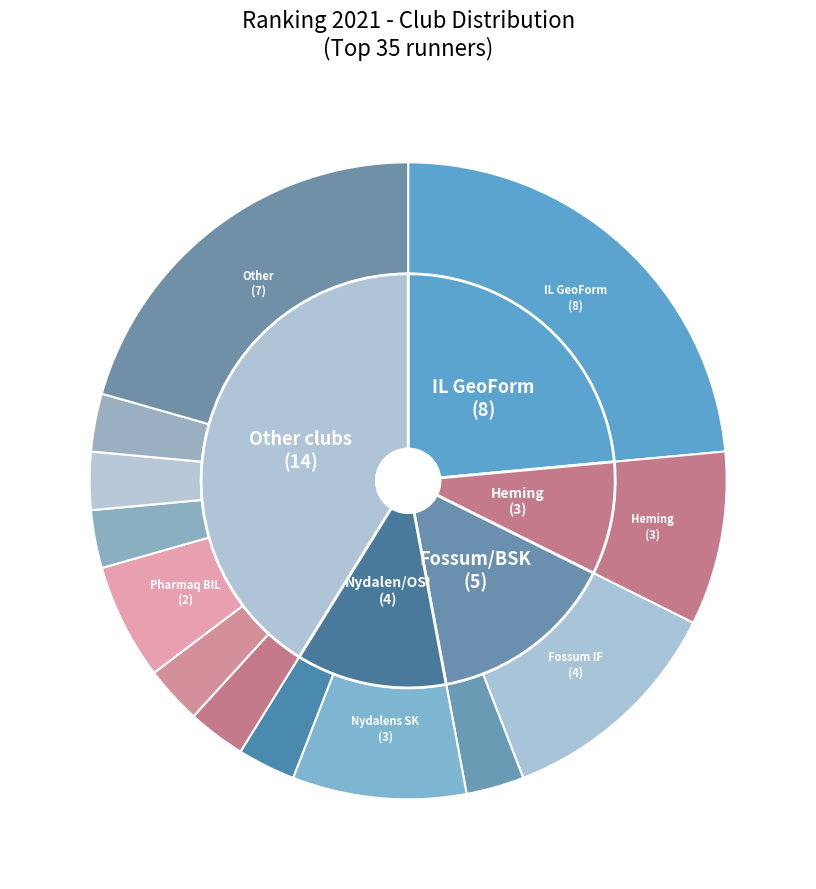

Approximately how many times larger is the value at FFI BIL compared to Overtoppen?

1.0